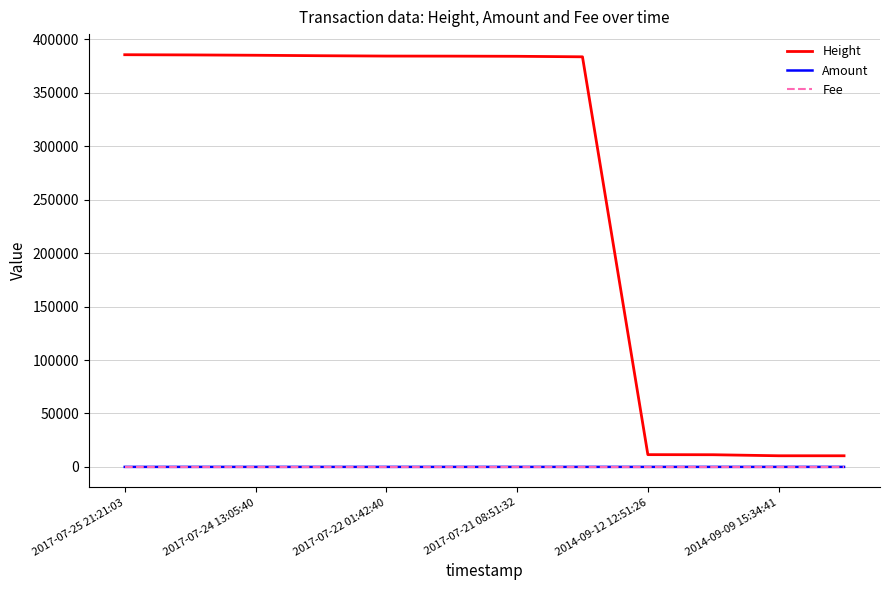

Which series has the largest total across all categories?

Height